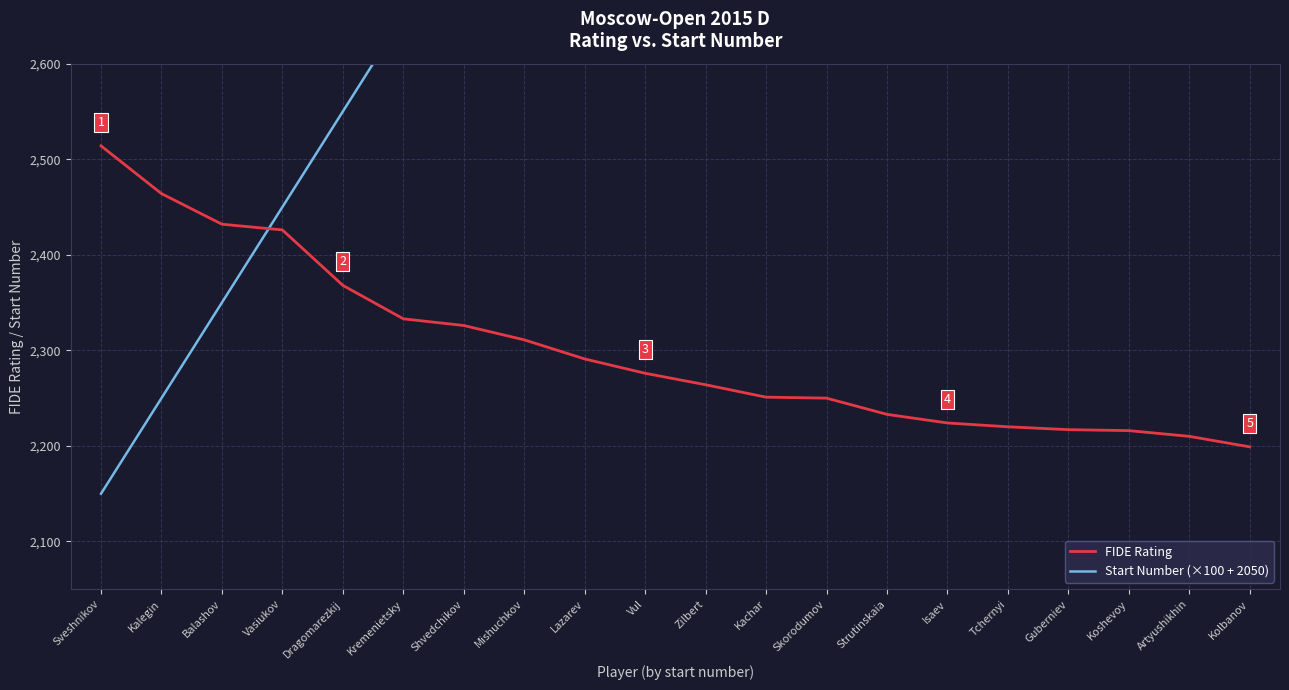

Reading left to right, list all the values displayed in this chart.

FIDE Rating: Sveshnikov=2514	Kalegin=2464	Balashov=2432	Vasiukov=2426	Dragomarezkij=2368	Kremenietsky=2333	Shvedchikov=2326	Mishuchkov=2311	Lazarev=2291	Vul=2276	Zilbert=2264	Kachar=2251	Skorodumov=2250	Strutinskaia=2233	Isaev=2224	Tchernyi=2220	Guberniev=2217	Koshevoy=2216	Artyushikhin=2210	Kolbanov=2199
Start Number (×100 + 2050): Sveshnikov=2150	Kalegin=2250	Balashov=2350	Vasiukov=2450	Dragomarezkij=2550	Kremenietsky=2650	Shvedchikov=2750	Mishuchkov=2850	Lazarev=2950	Vul=3050	Zilbert=3150	Kachar=3250	Skorodumov=3350	Strutinskaia=3450	Isaev=3550	Tchernyi=3650	Guberniev=3750	Koshevoy=3850	Artyushikhin=3950	Kolbanov=4050